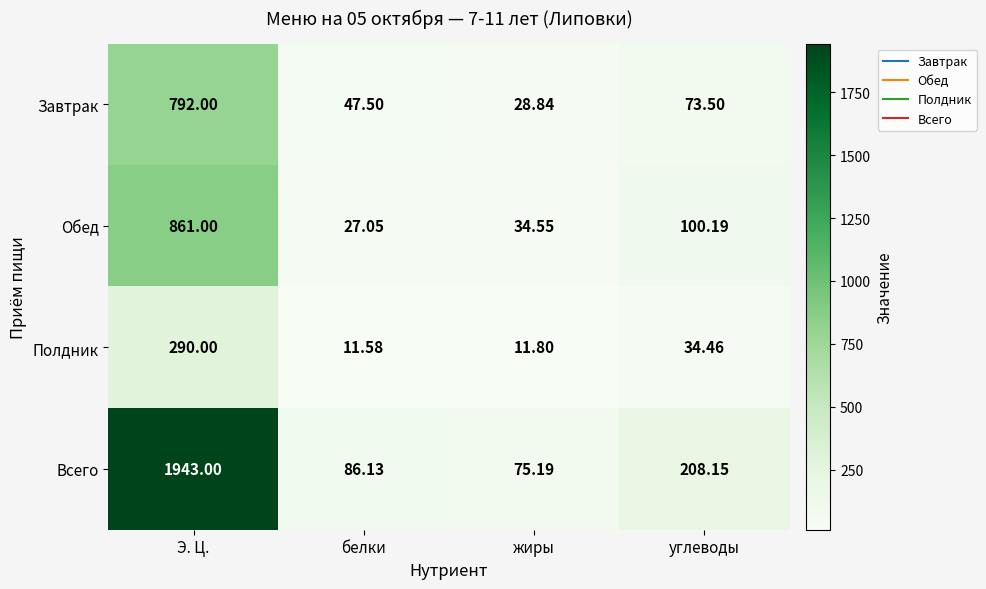

List the series in order of their peak value, lowest first.

Полдник, Завтрак, Обед, Всего